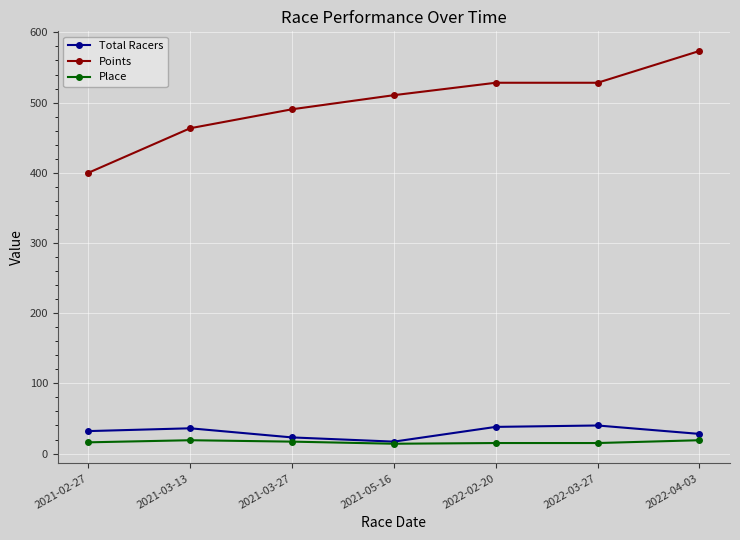

Between 2021-02-27 and 2022-02-20, which series saw the biggest shift?

Points